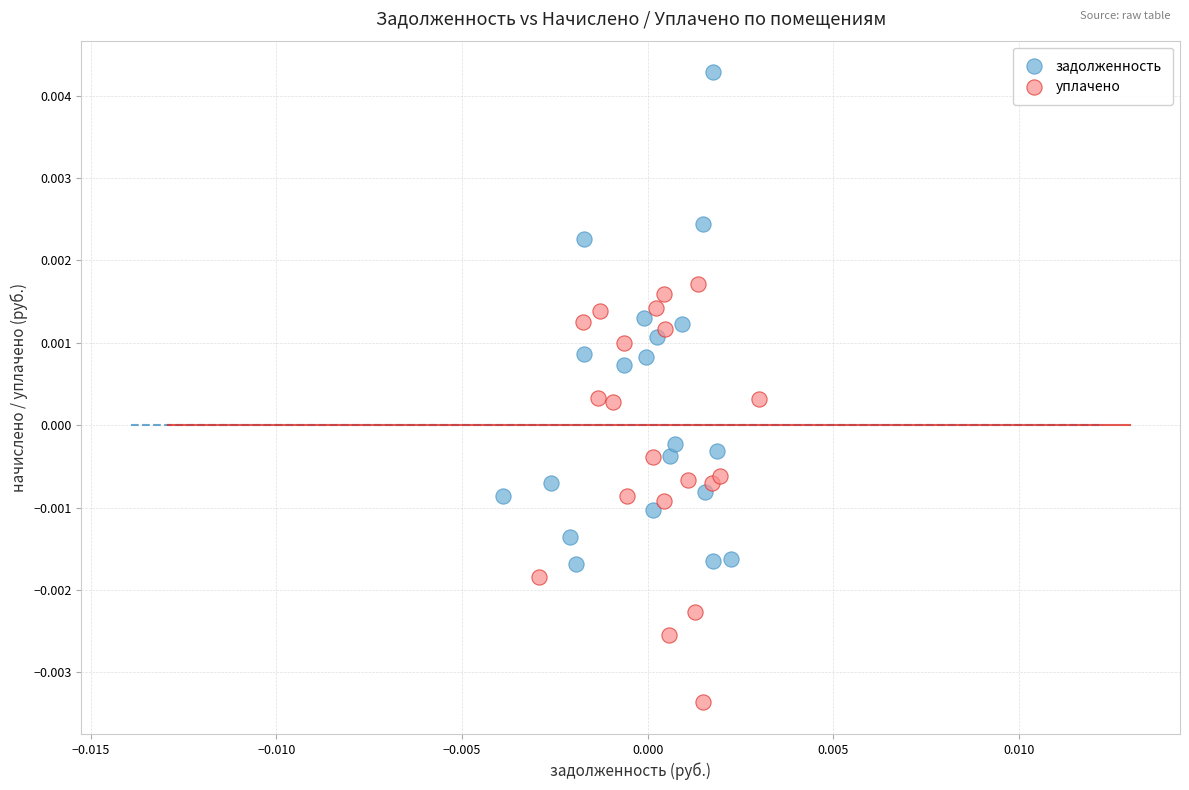

Which series reaches the minimum Y coordinate?

уплачено